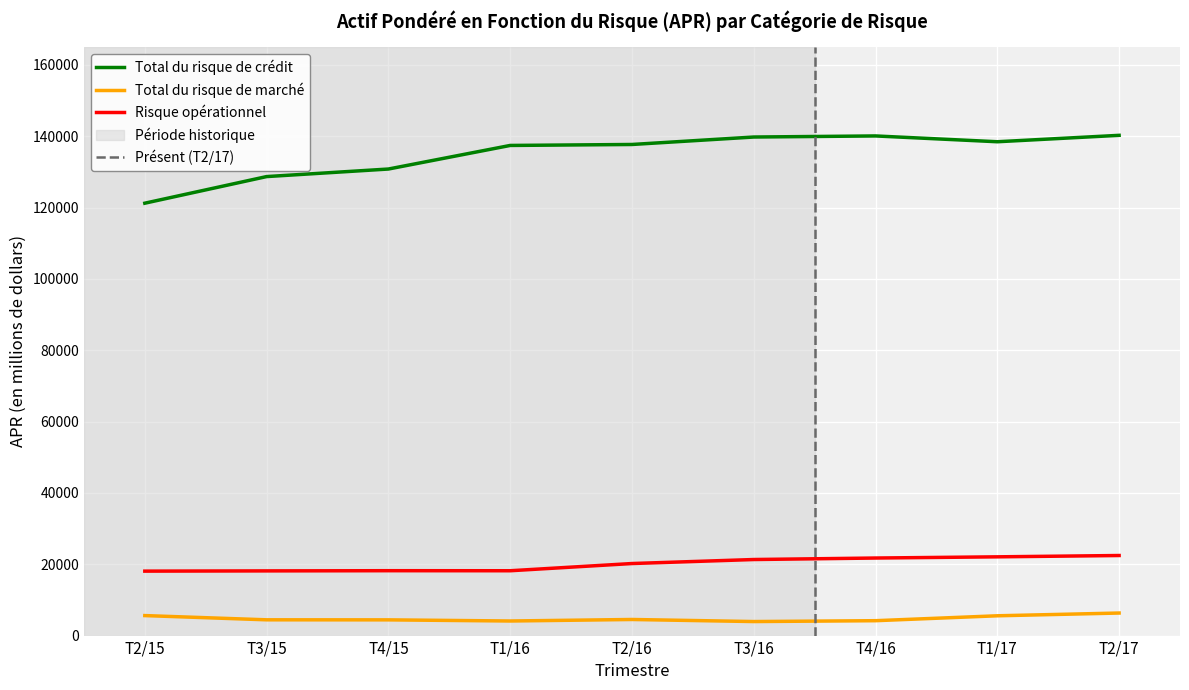

How many values in the Total du risque de crédit series exceed 137705?

4